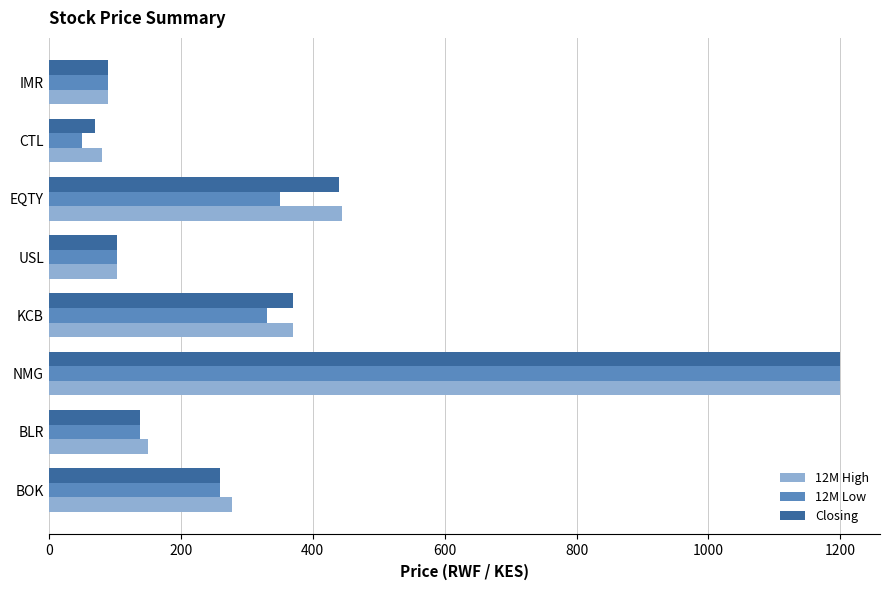

True or false: 12M Low has a value of 28 at USL.

False